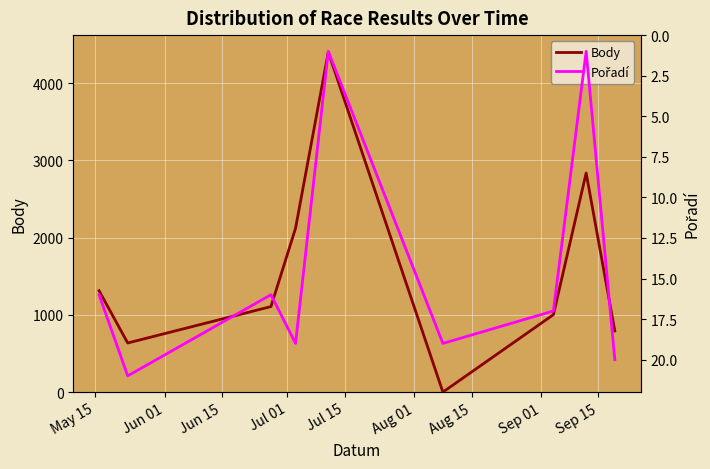

Reading left to right, list all the values displayed in this chart.

Body: 1313	636	1108	2122	4404	0	1003	2838	792
Pořadí: 16	21	16	19	1	19	17	1	20